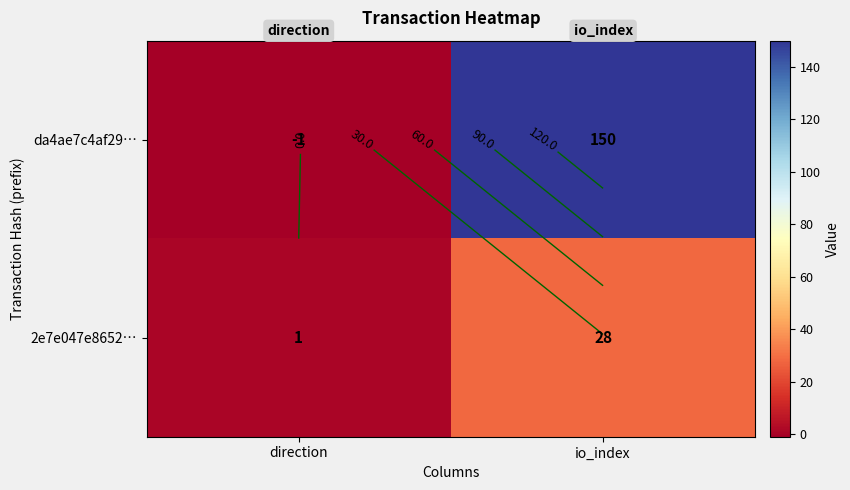

What is the average value of the 2e7e047e8652… series?

14